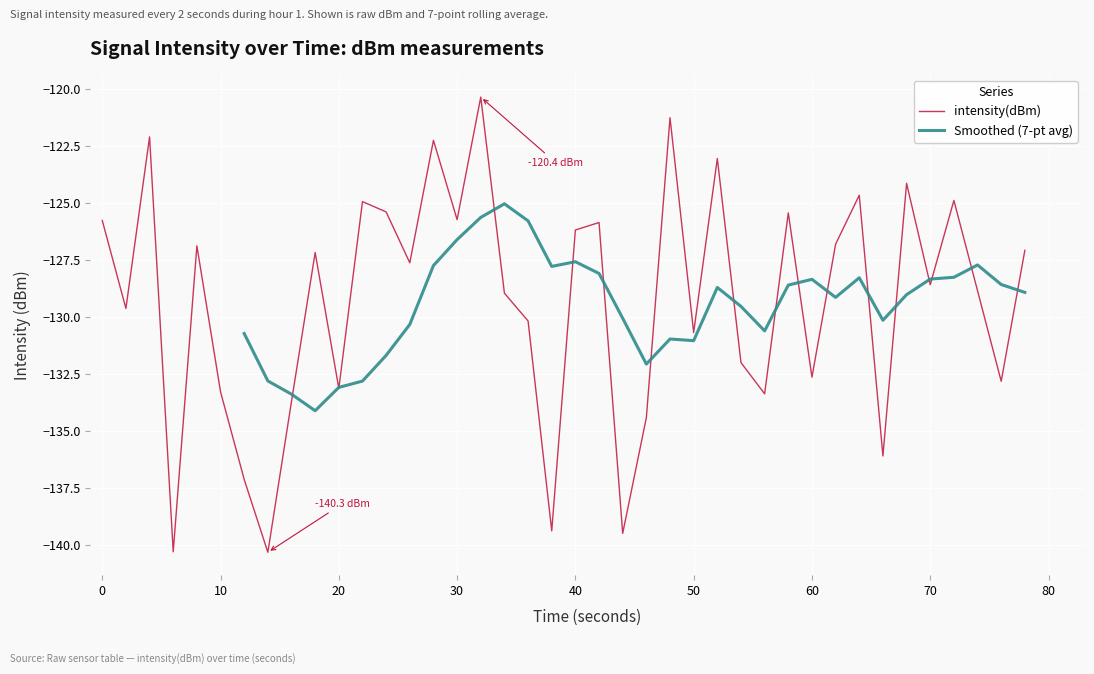

True or false: intensity(dBm) has a value of -197.5 at 70.

False